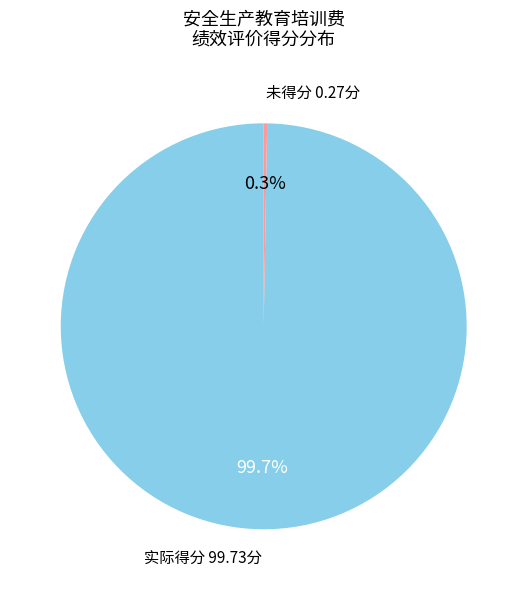

Is there any slice that represents more than half of the pie?

Yes